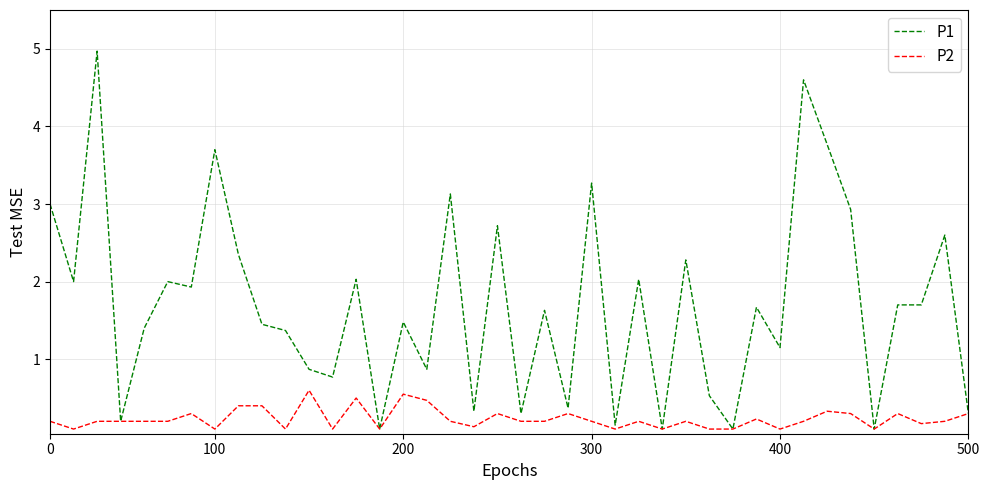

What is the smallest value displayed?

0.1